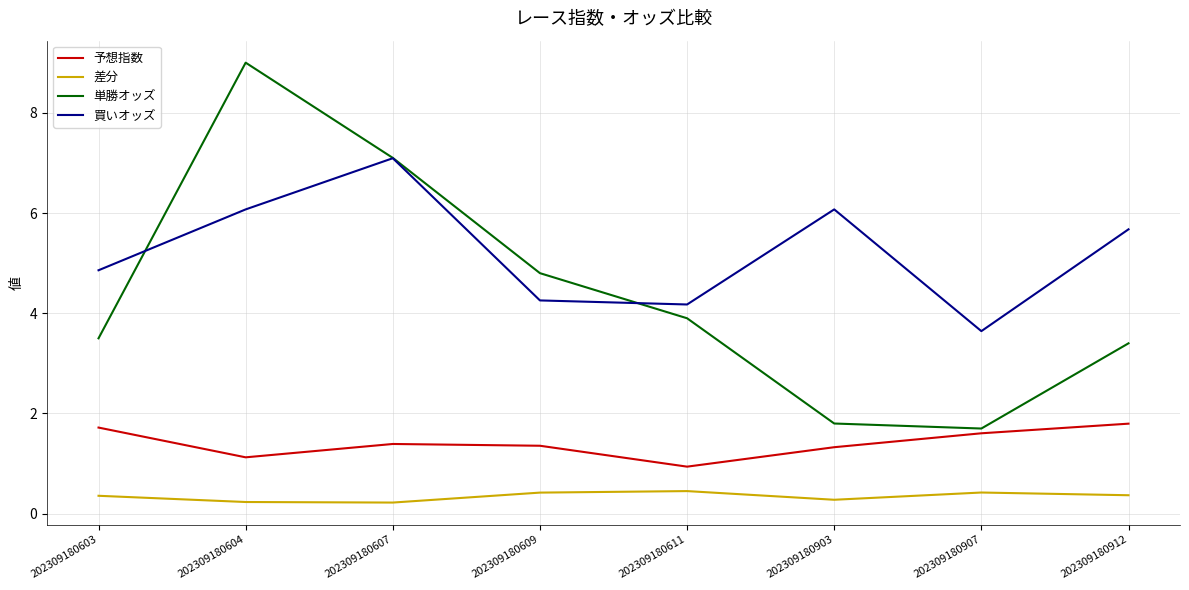

At which category is the sum across all series the highest?

202309180604